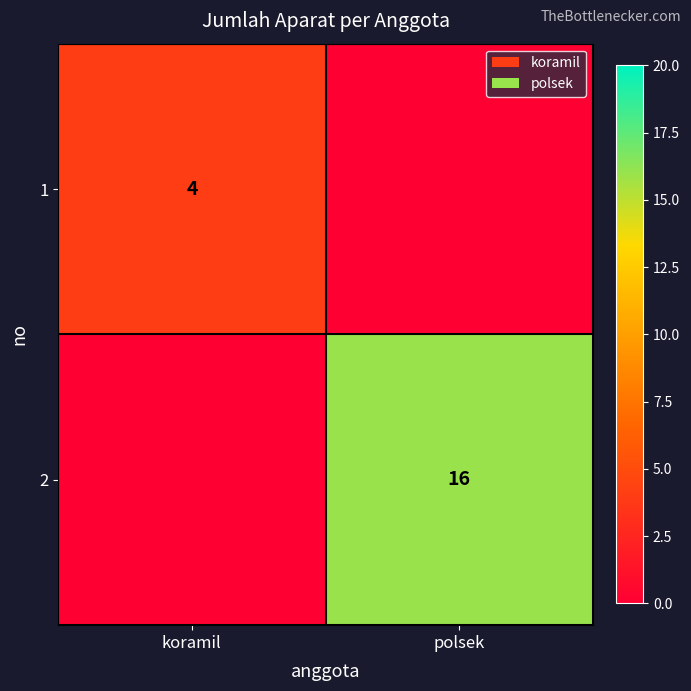

The 1 series shows 4 at koramil. True or false?

True